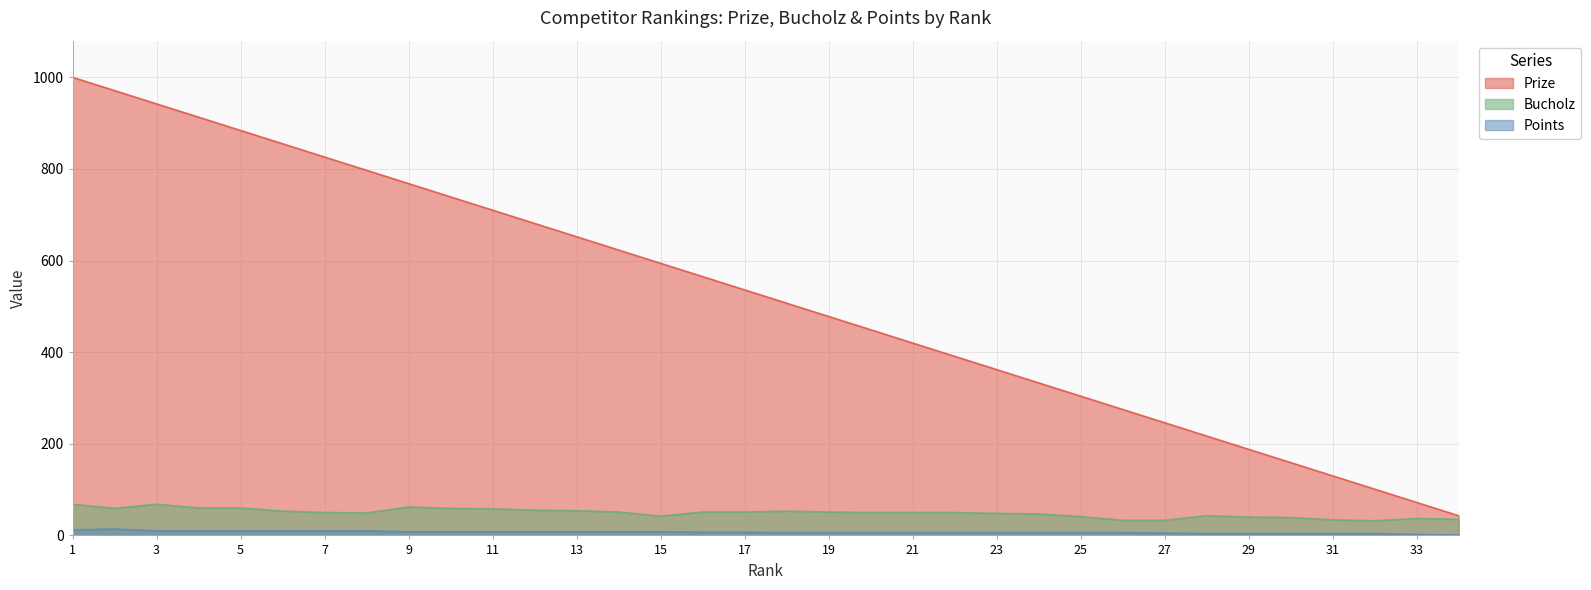

In Points, how many points are higher than both neighbors (excluding endpoints)?

1